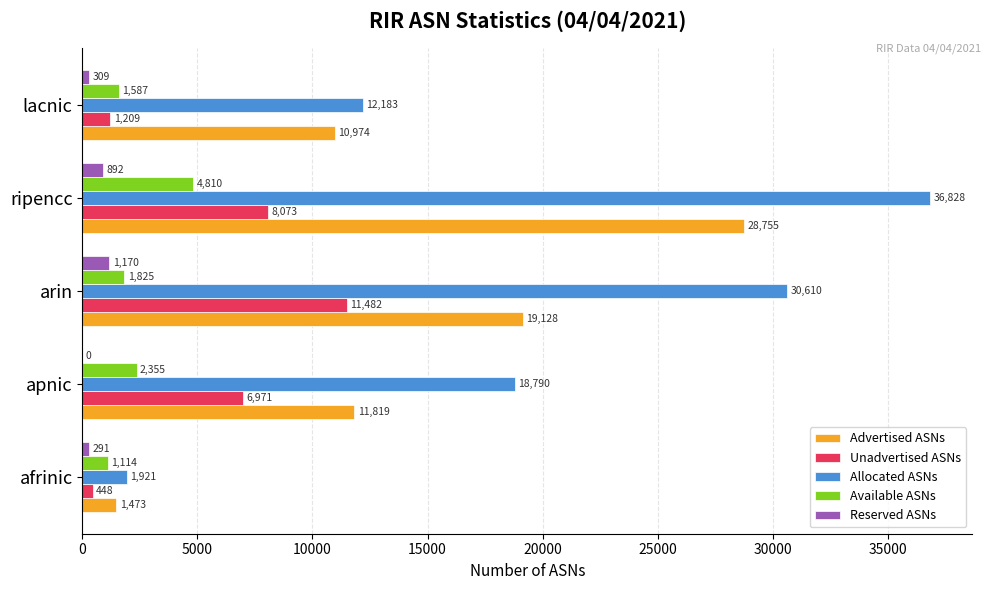

Which series has the largest range (max minus min)?

Allocated ASNs